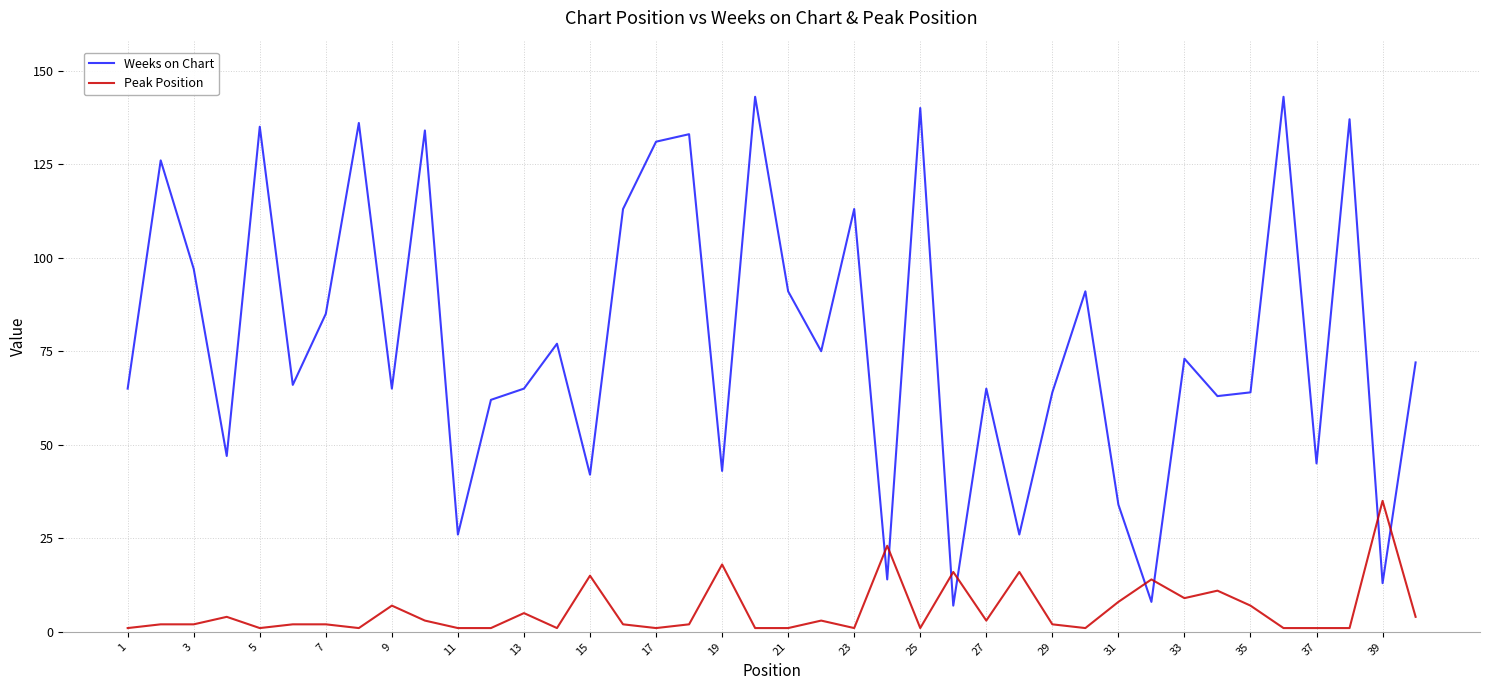

What is the greatest value displayed?

143